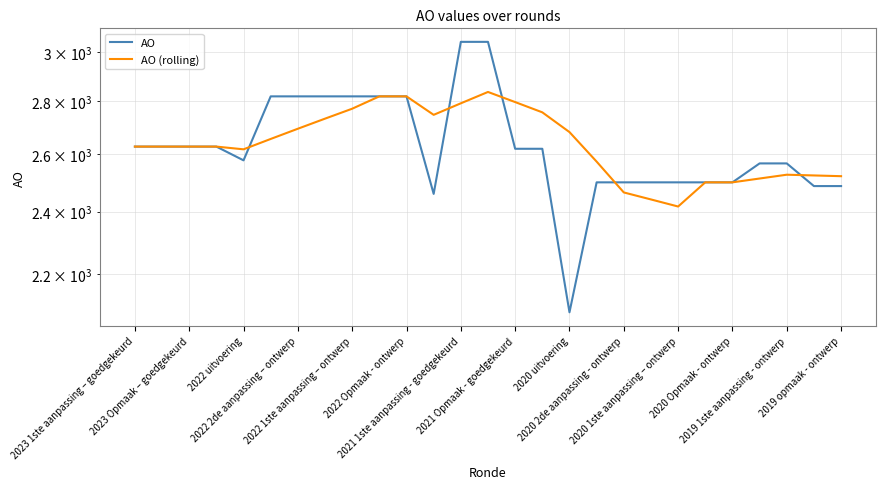

What is the label of the 10th point from the left?

2020 2de aanpassing - ontwerp